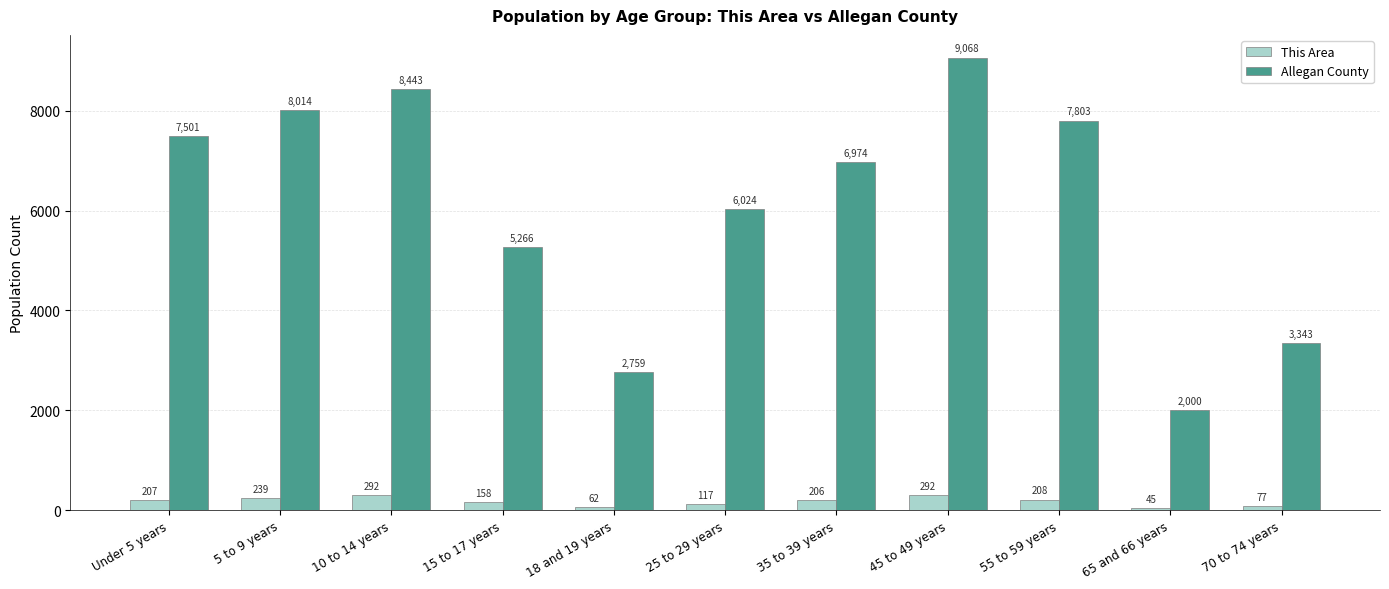

Which category has the highest value across all series?

45 to 49 years